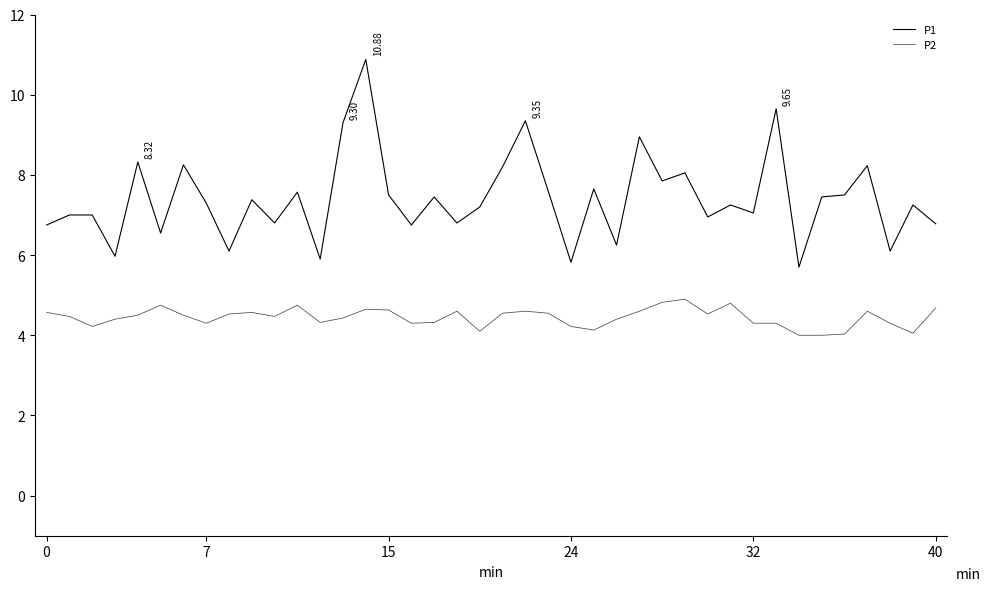

Which series has the largest range (max minus min)?

P1